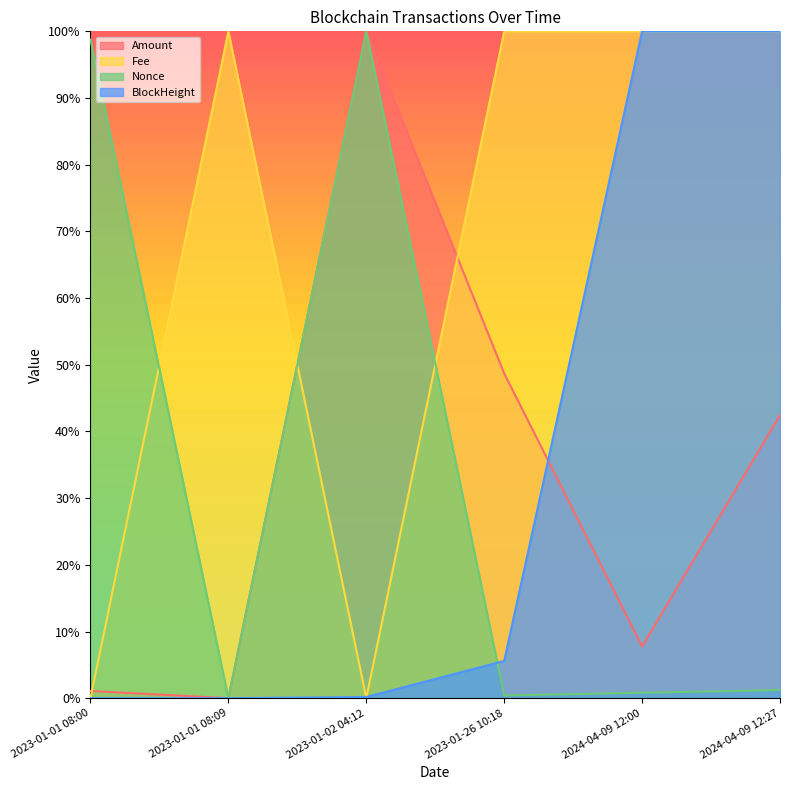

Reading right to left, extract all data points from this chart.

Amount: 0.4	0.1	0.5	1.0	0.0	0.0
Fee: 1.0	1.0	1.0	0.0	1.0	0.0
Nonce: 0.0	0.0	0.0	1.0	0.0	1.0
BlockHeight: 1.0	1.0	0.1	0.0	0.0	0.0